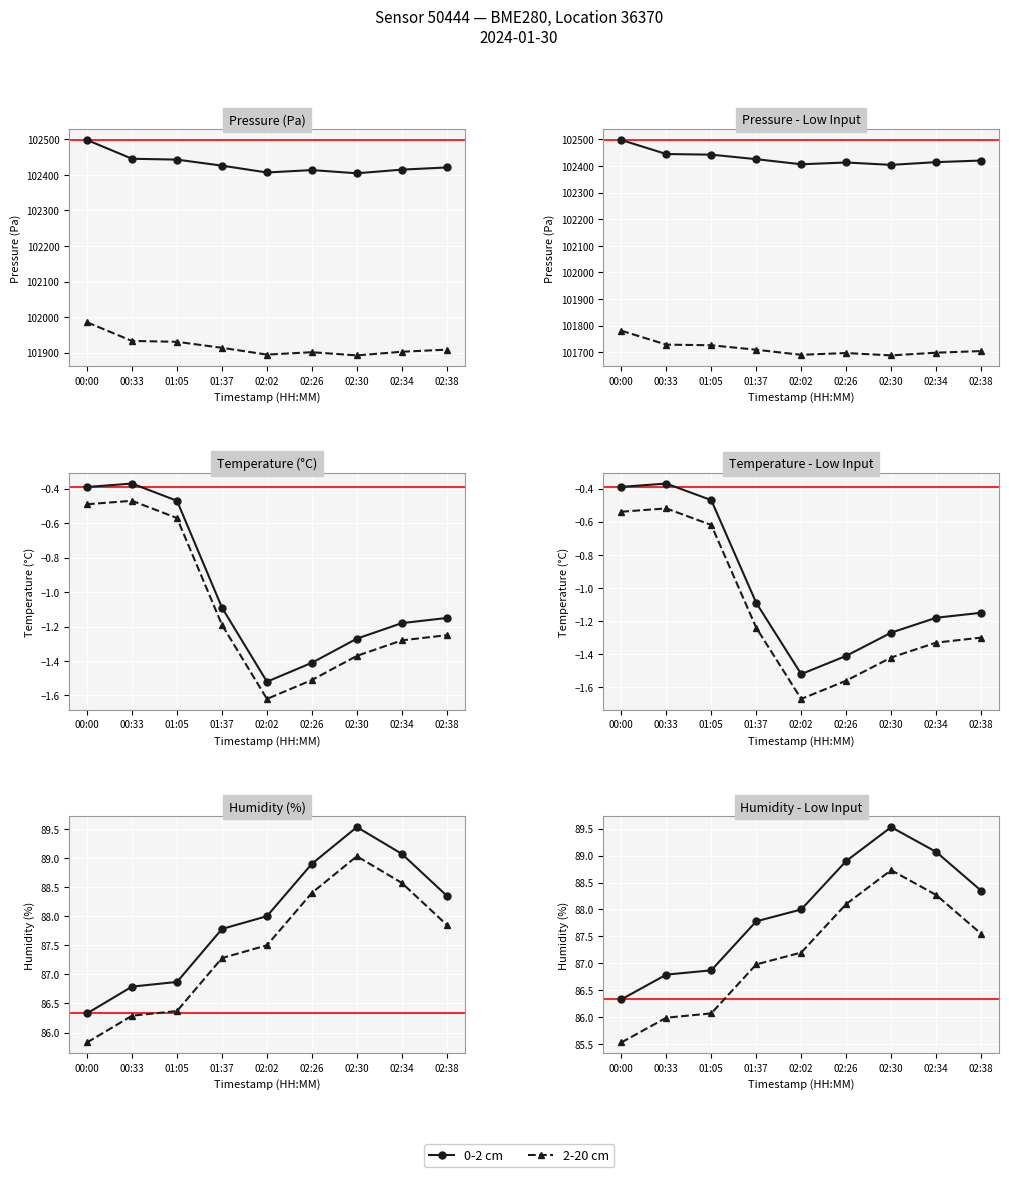

What is the spread (max minus min) of values at 02:38?

0.8